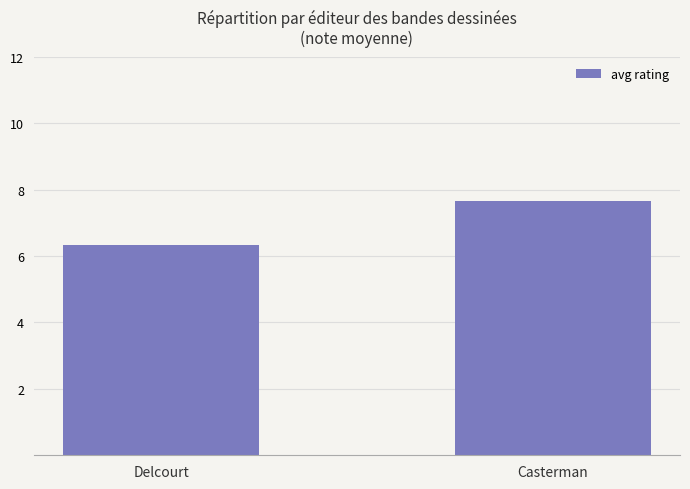

Between Casterman and Delcourt, which is larger?

Casterman